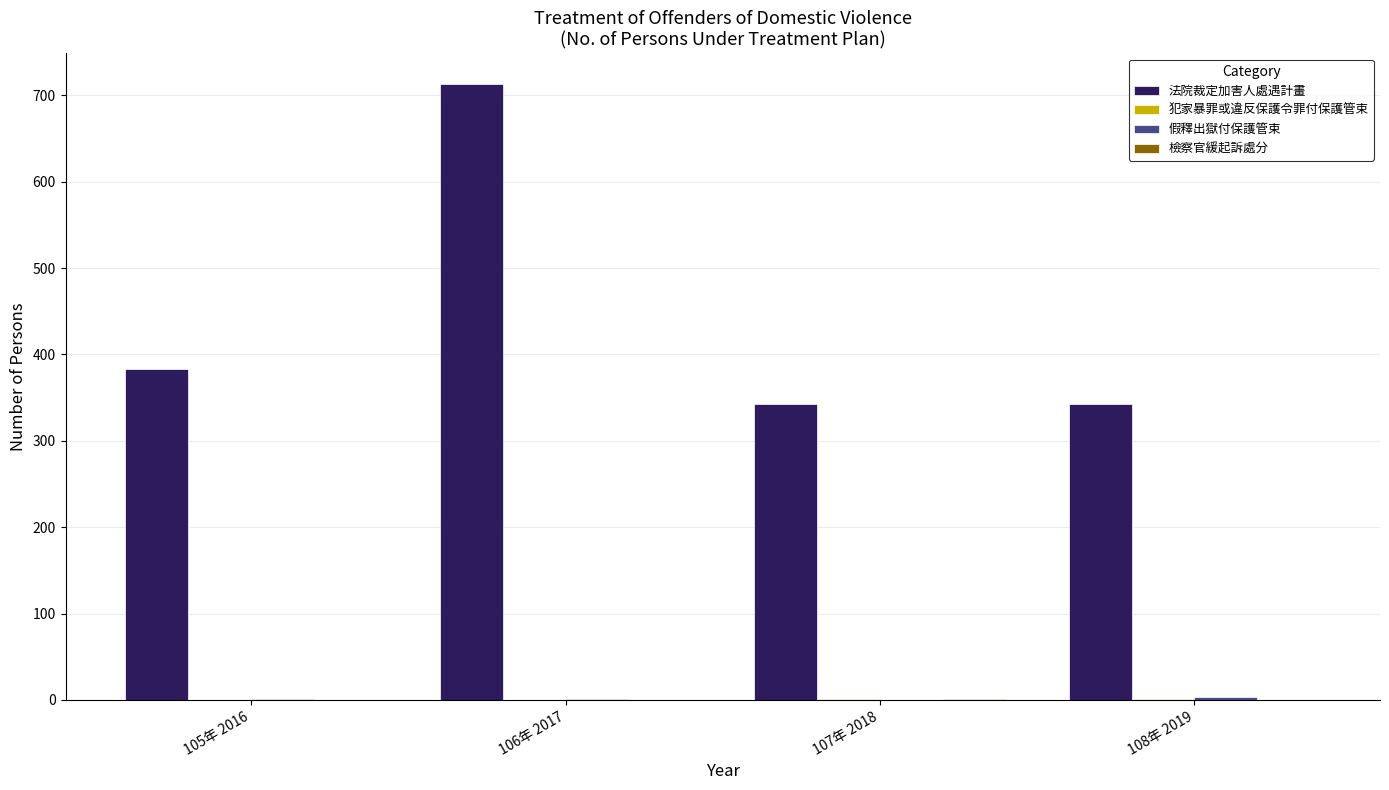

Which label corresponds to the largest value in the chart?

106年 2017